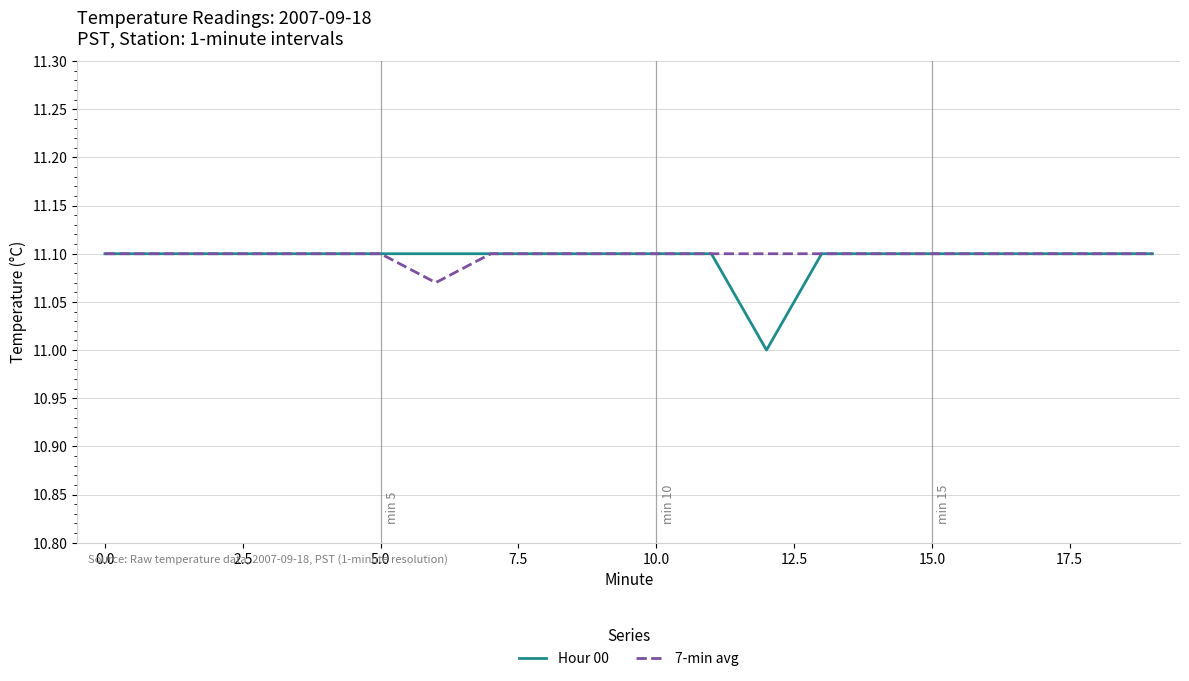

Which series has the widest spread of values?

Hour 00